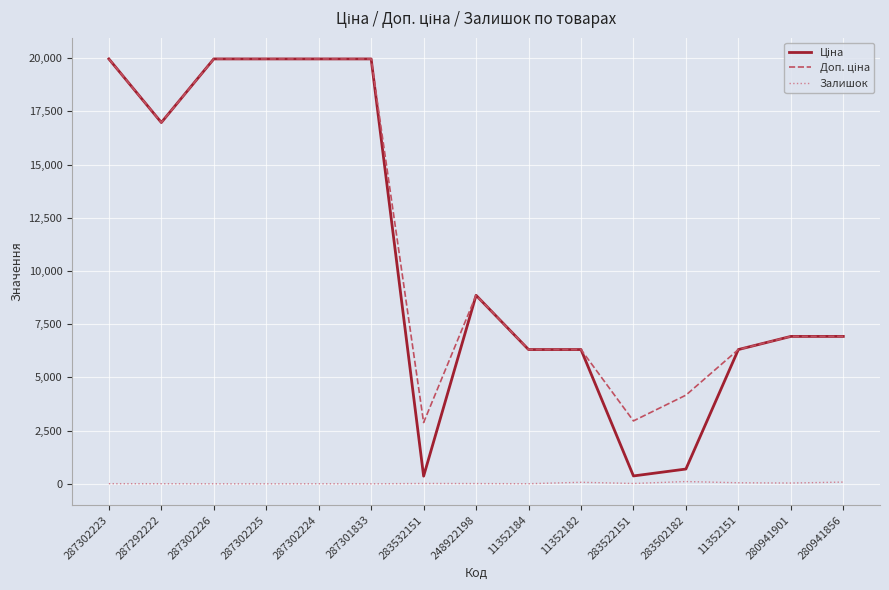

What is the difference between the highest and lowest values at 287302225?

19964.2